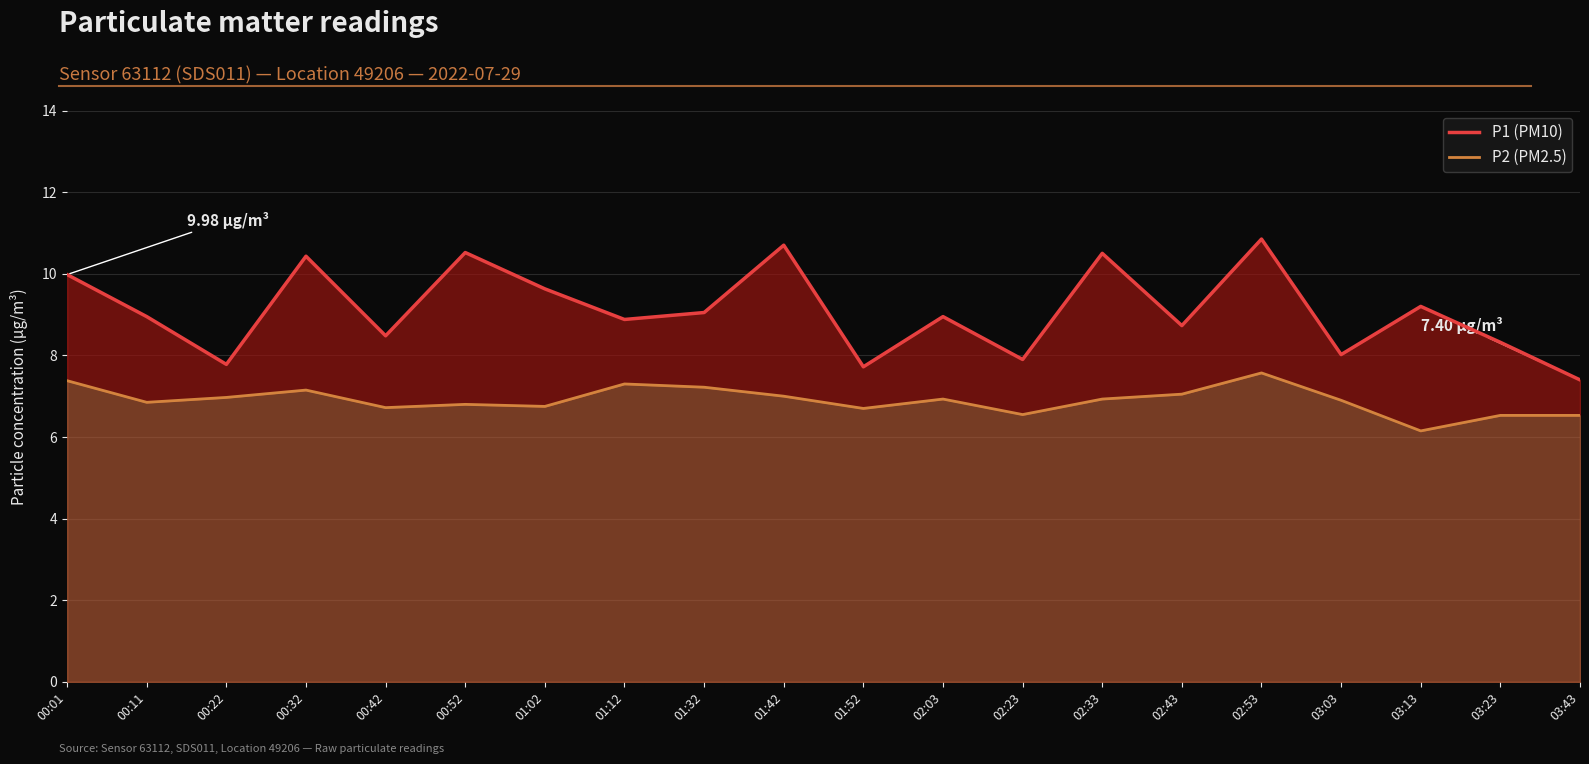

Where is P2 (PM2.5) nearest to the value 6?

03:13